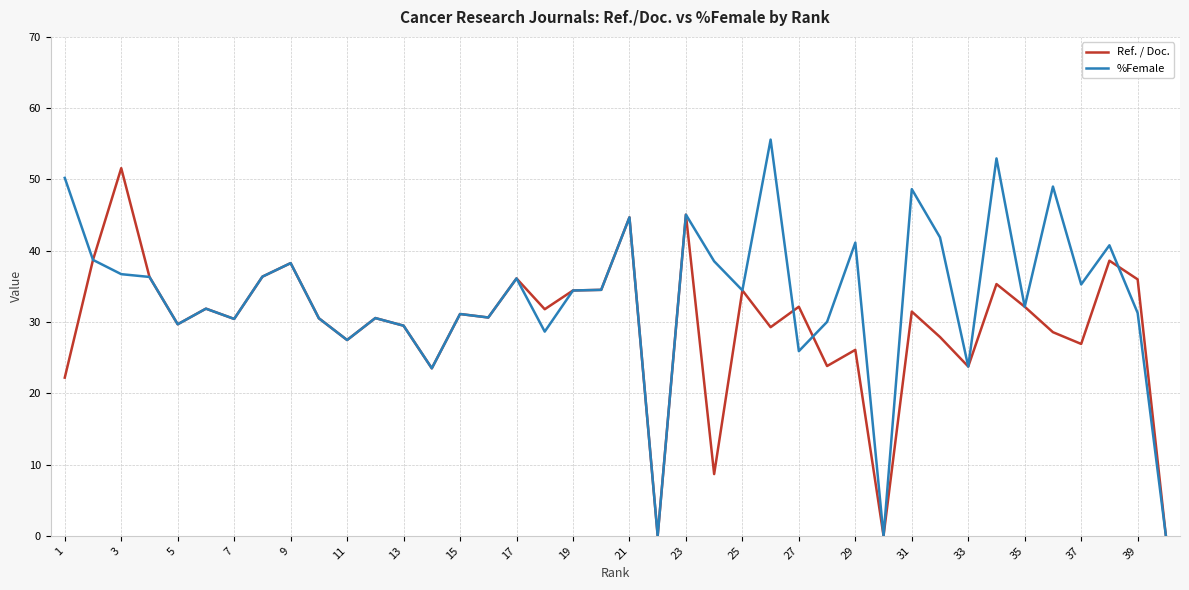

True or false: Ref. / Doc. and %Female cross at least once.

True